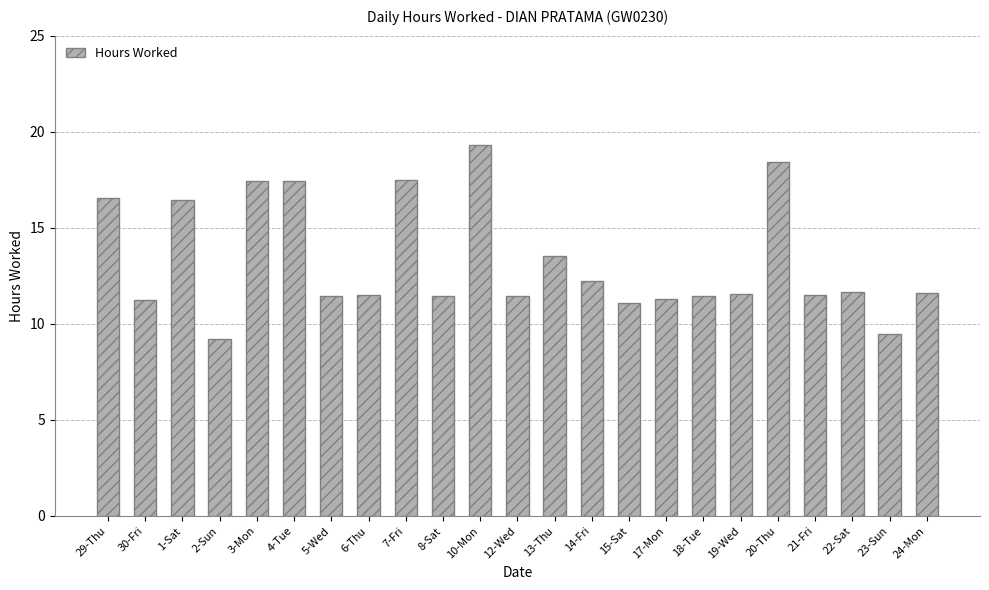

Is it true that the value at 22-Sat is 11.7?

True